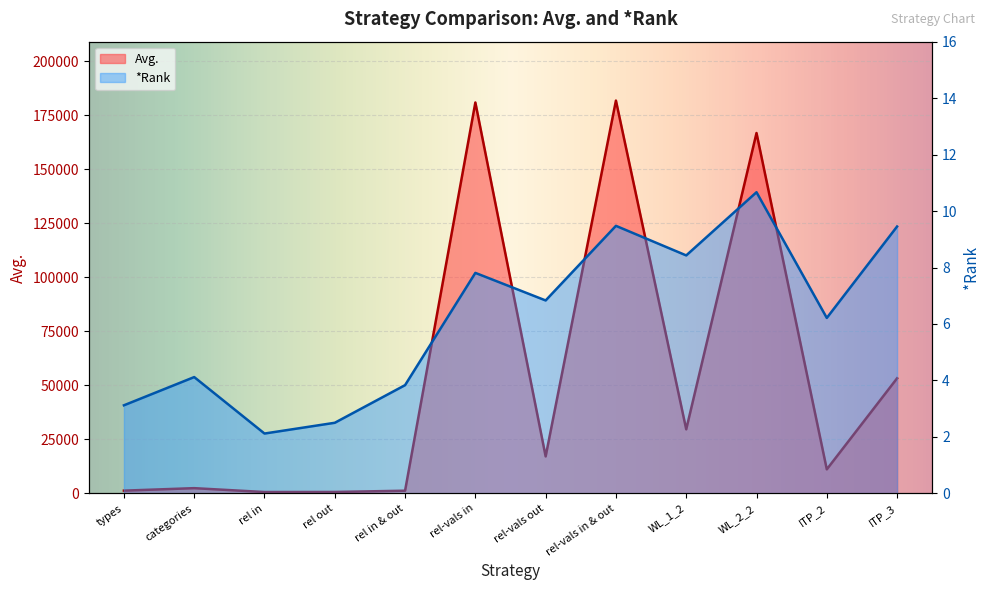

How many series are shown in this chart?

2